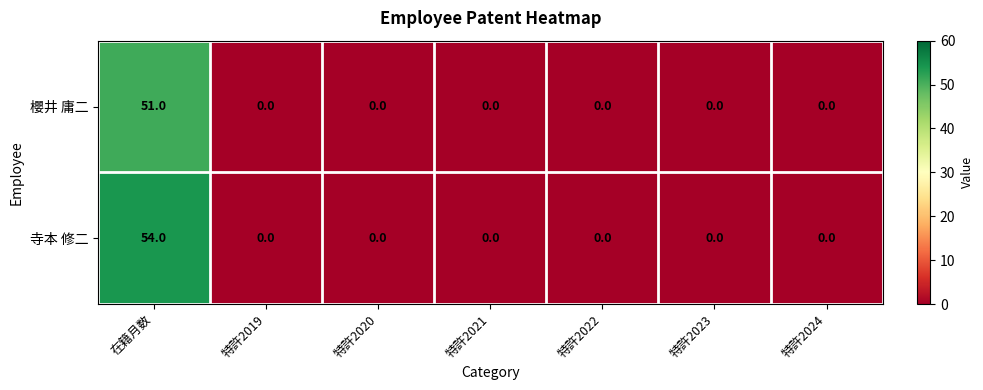

What is the difference between the maximum and minimum values in the 寺本 修二 series?

54